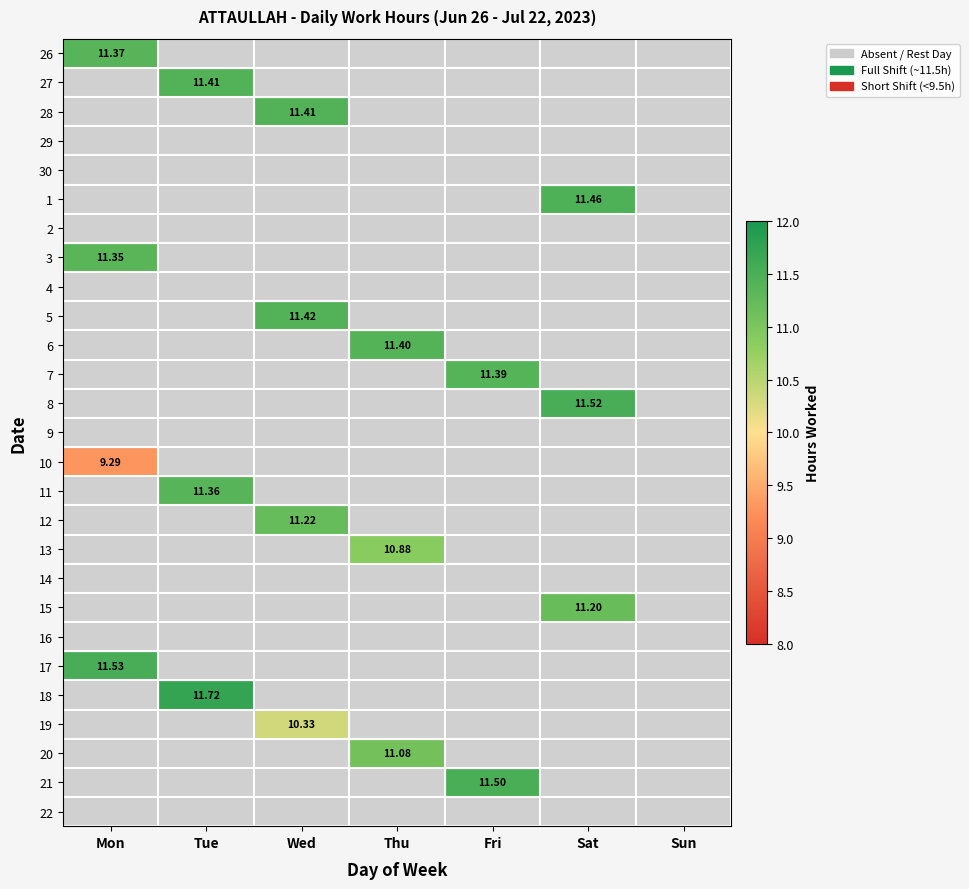

How many categories are shown in the chart?

7